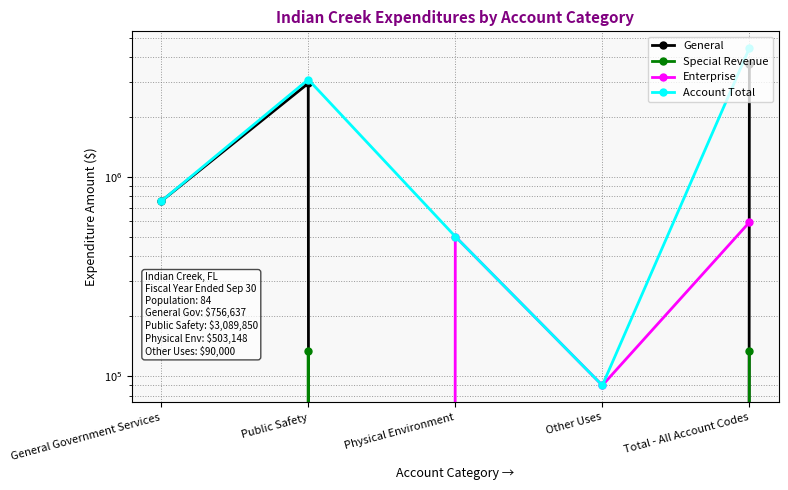

Where do Enterprise and Special Revenue first cross each other?

Public Safety and Physical Environment